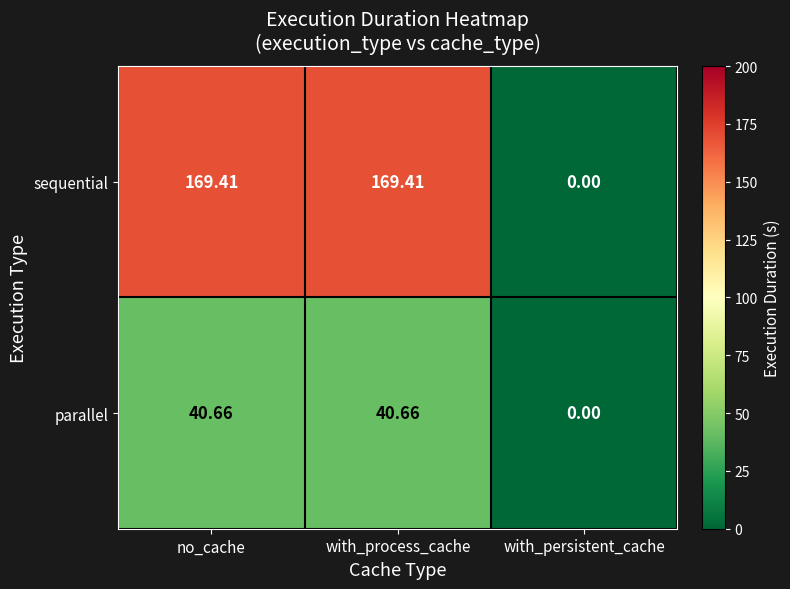

Which series has the largest total across all categories?

sequential